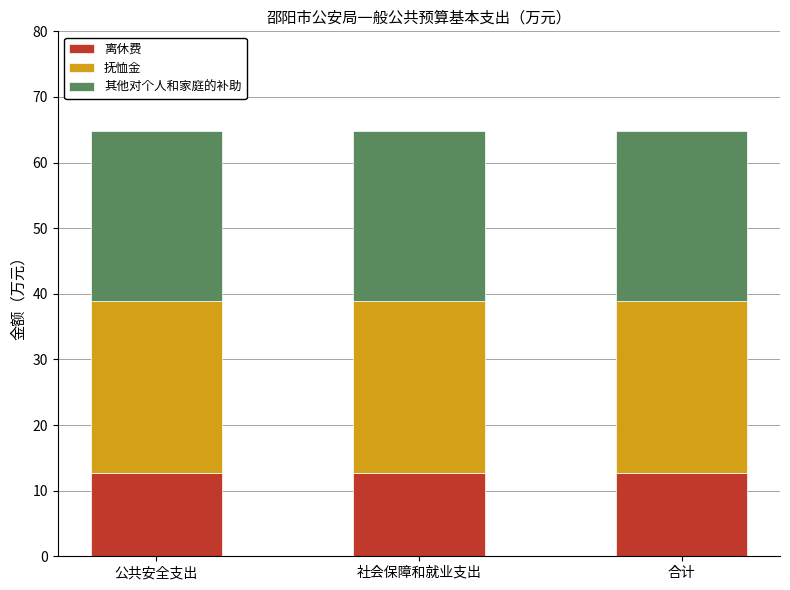

What is the total value across all series at 社会保障和就业支出?

64.9